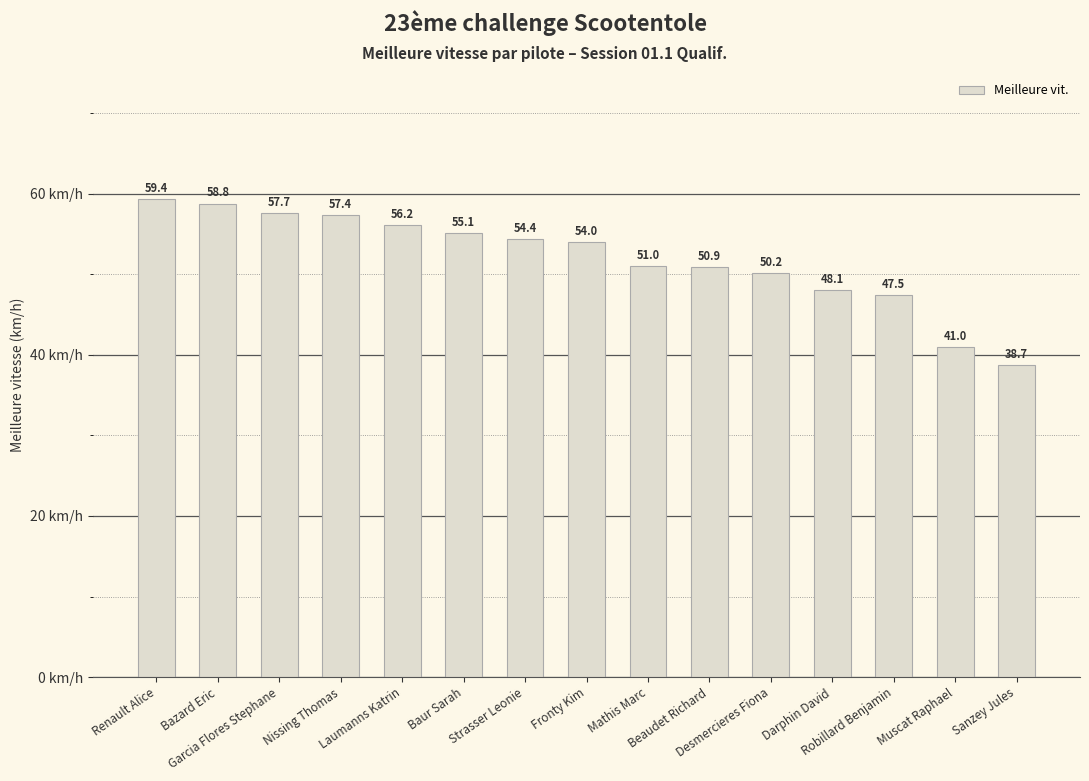

How many bars are there in total?

15